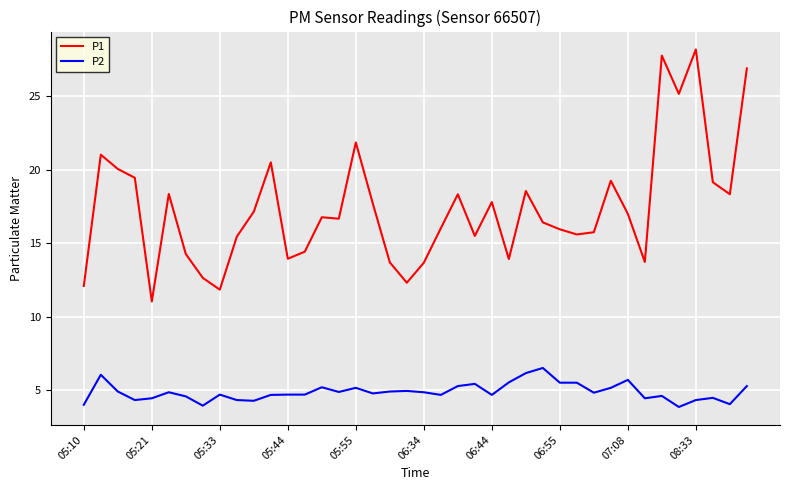

True or false: P1 and P2 intersect in this chart.

False